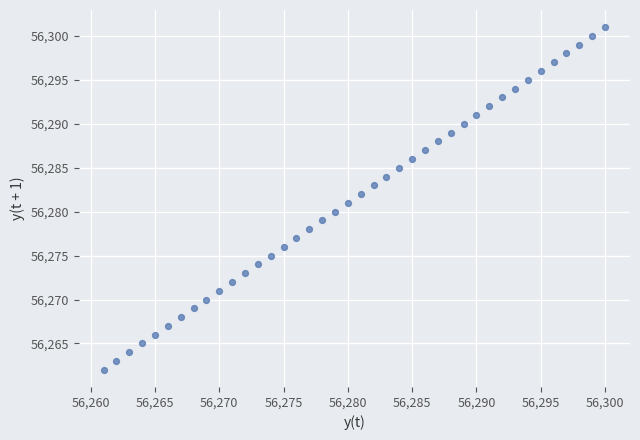

What is the range of X values (max minus min)?

39